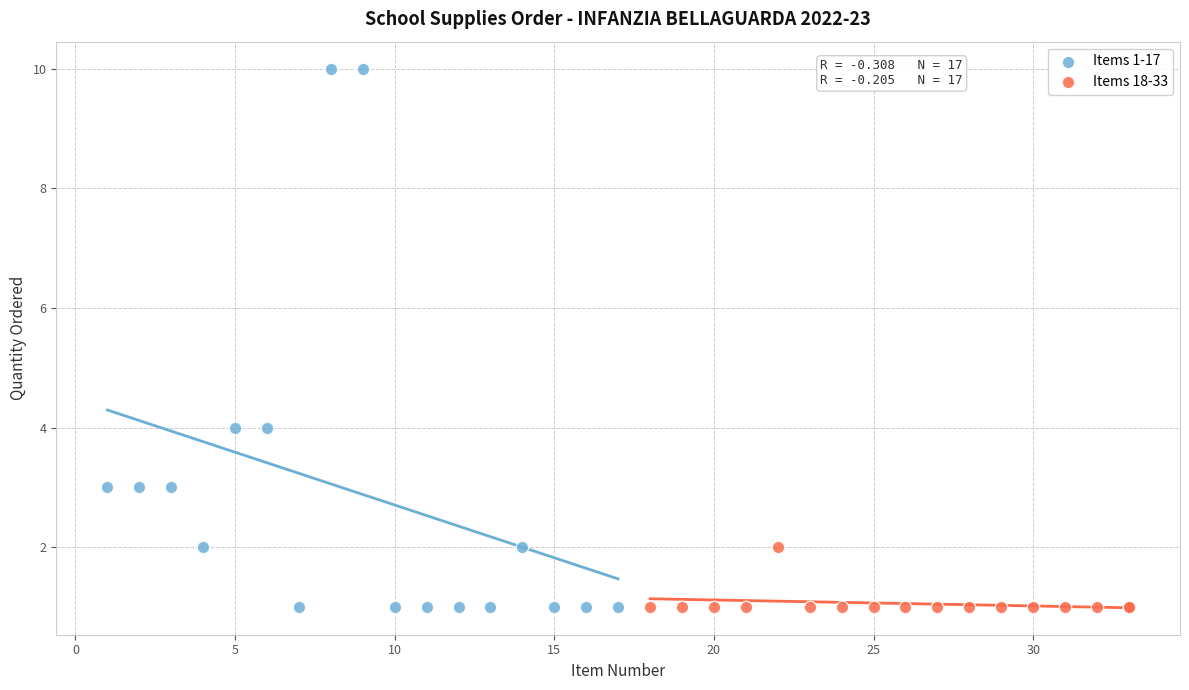

Which series reaches the maximum Y coordinate?

Items 1-17